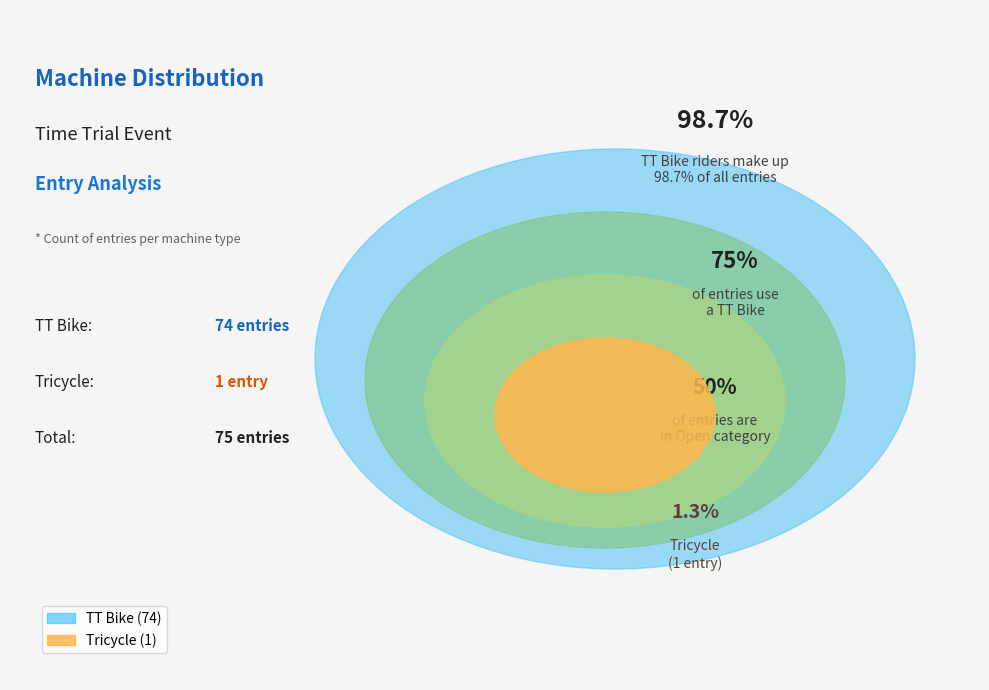

To the nearest percent, what percentage of the pie is TT Bike?

99%